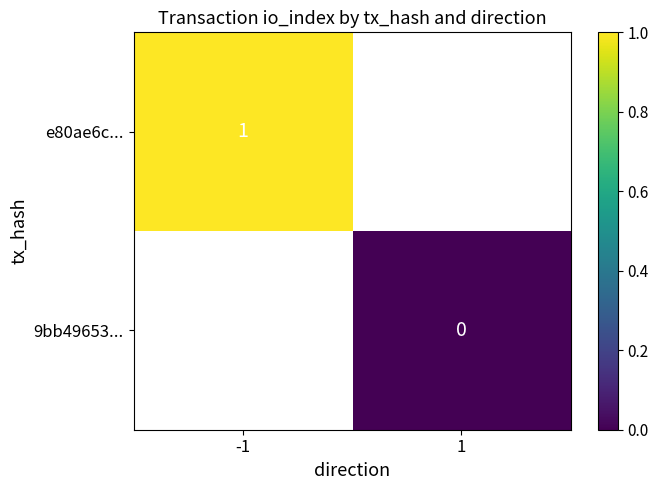

The e80ae6c... series shows 2 at -1. True or false?

False